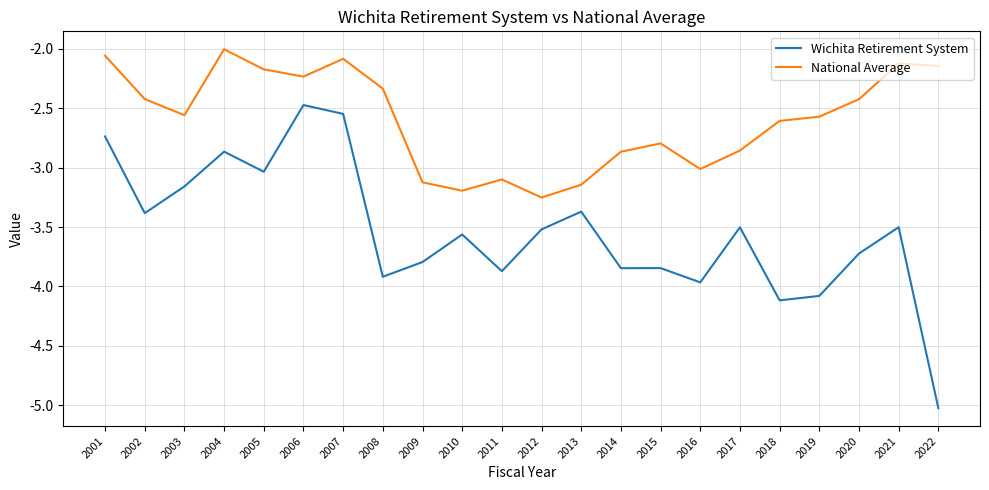

What is the difference between the second highest and second lowest values in the National Average series?

1.1